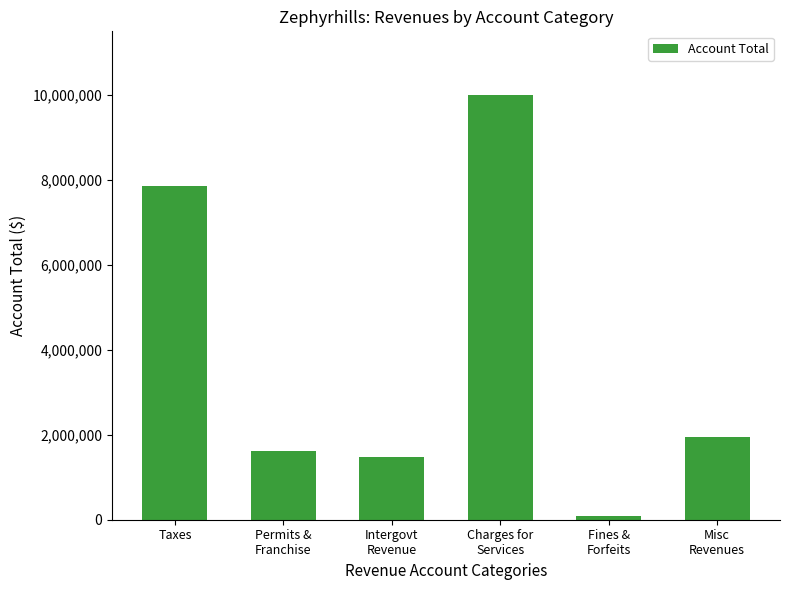

Approximately how many times larger is the value at Intergovt
Revenue compared to Charges for
Services?

0.1